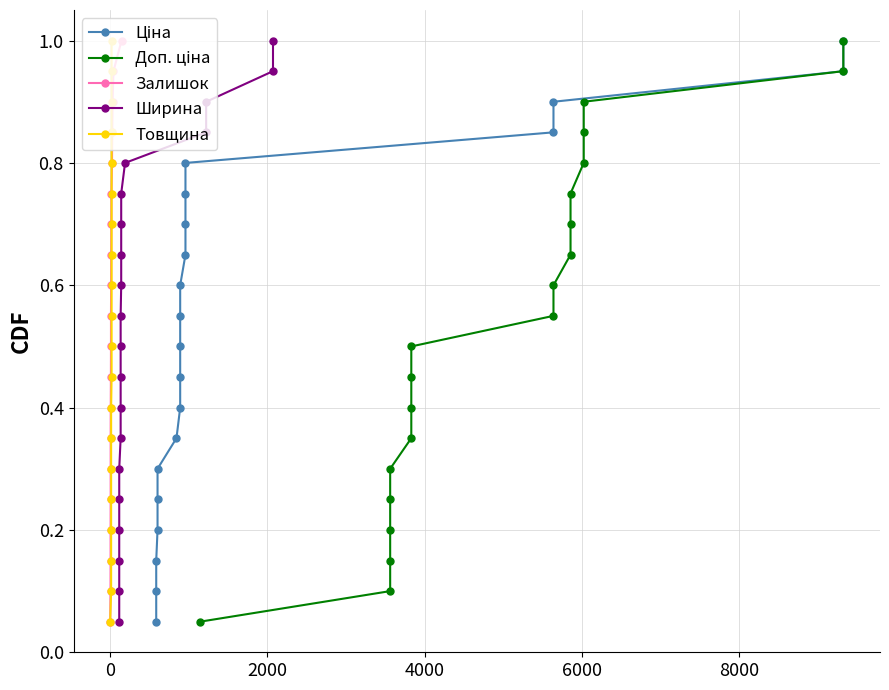

What is the maximum value shown in the chart?

1.0